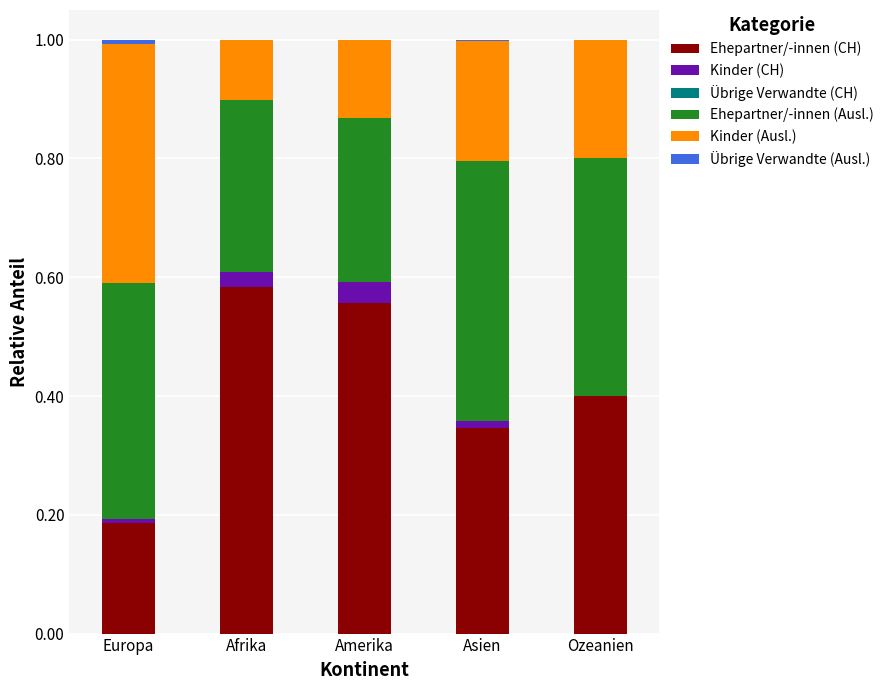

At which label does Ehepartner/-innen (CH) reach its peak?

Afrika